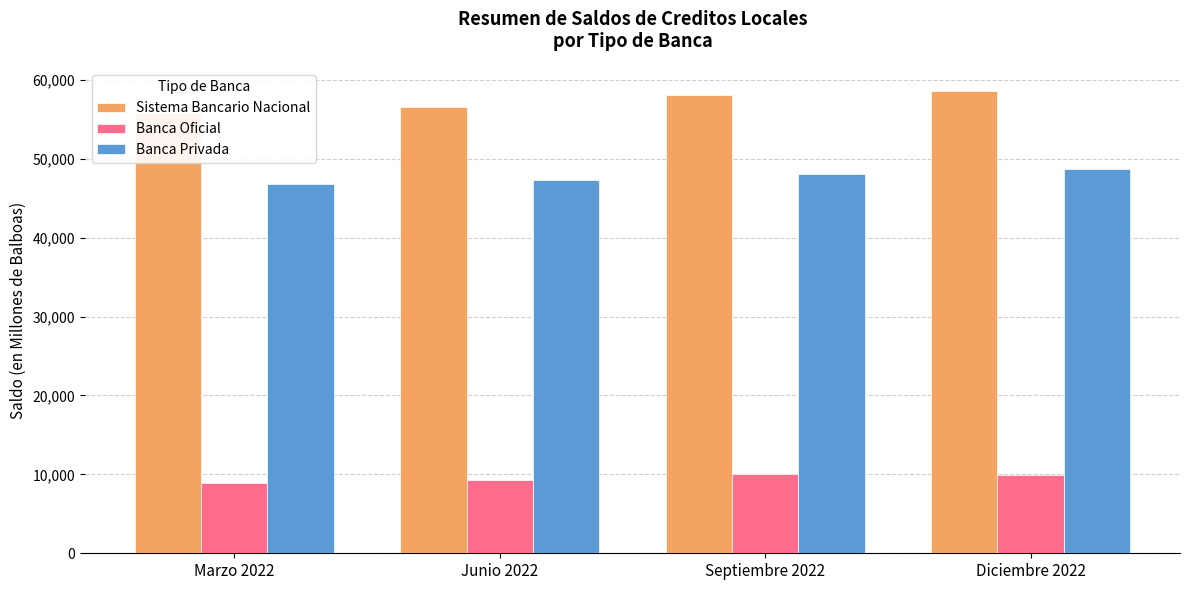

What is the total value across all series at Diciembre 2022?

117172.2